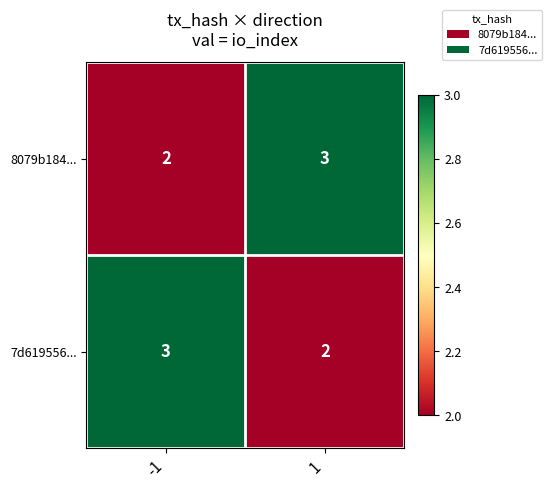

How many data points does each series have?

2